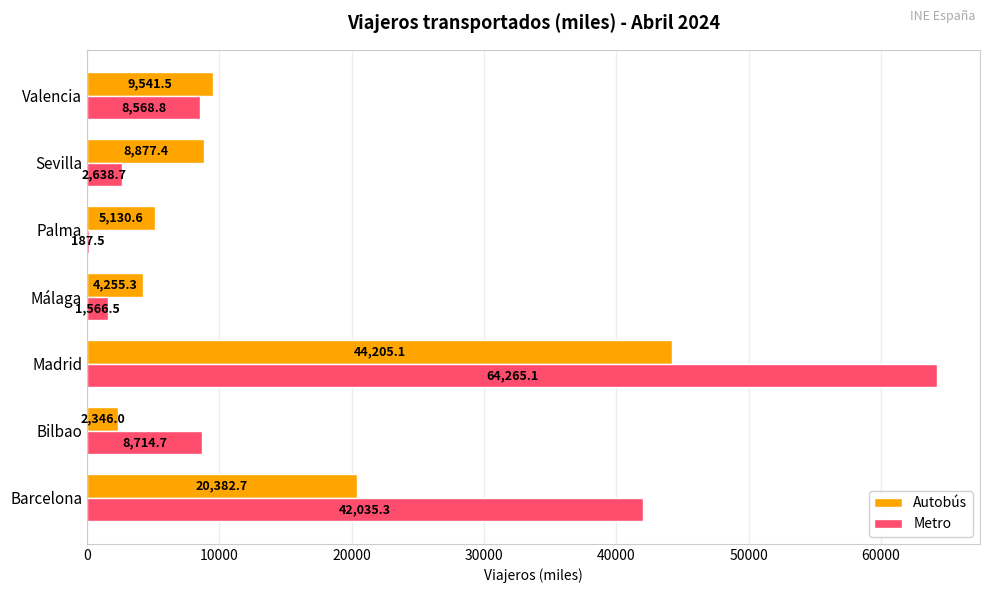

What is the sum of the Autobús values at Málaga and Bilbao?

6601.3